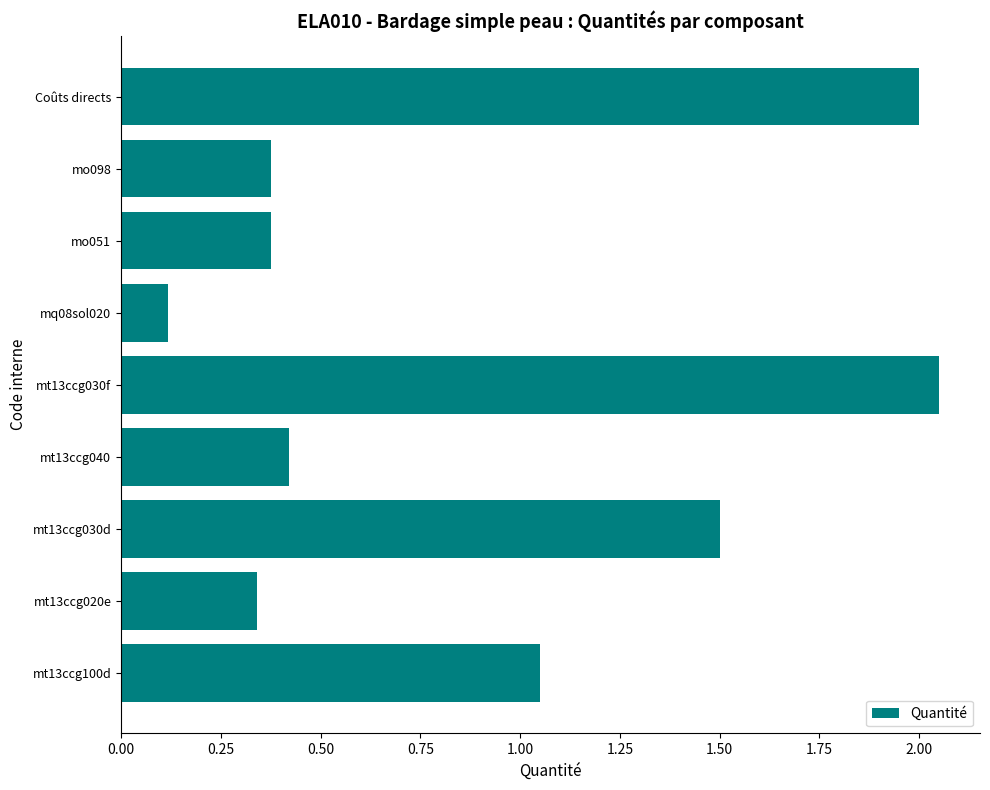

The chart shows a value of 0.6 at mo051. True or false?

False